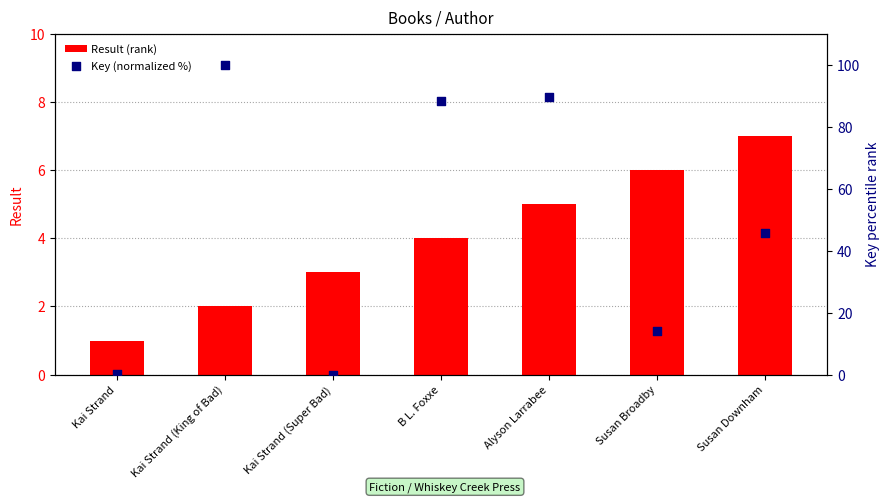

Which series contains the lowest Y value?

Key (normalized %)